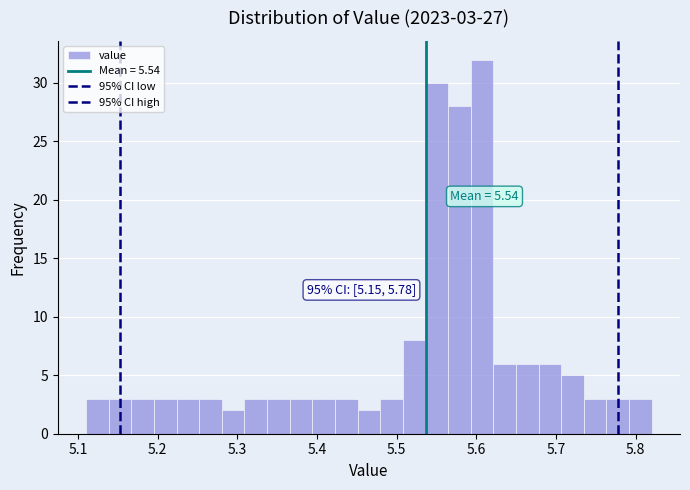

Read against the x-axis, roughly where is the centre of the tallest bar?

5.61